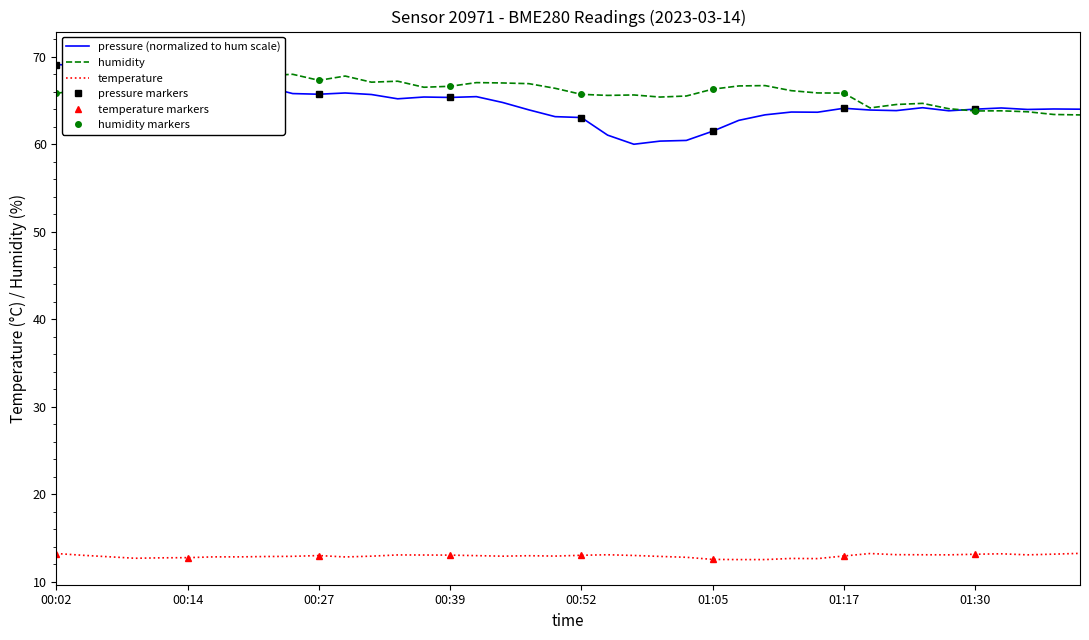

What are all the series names shown in the legend?

pressure, humidity, temperature